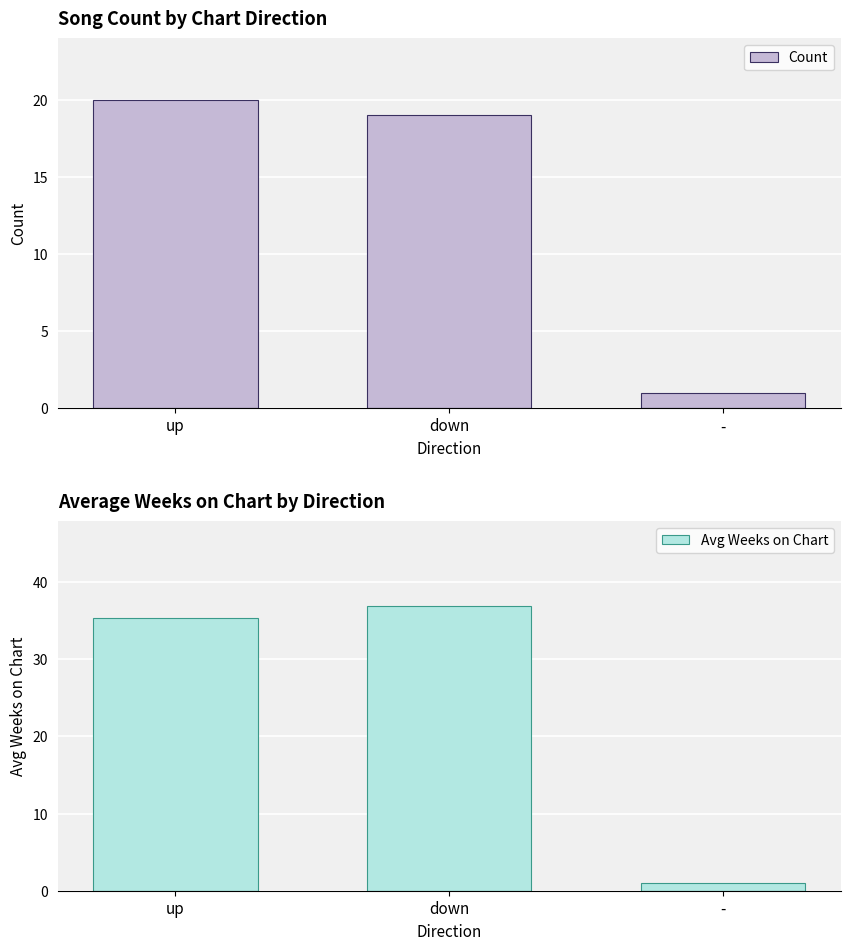

At which category is the sum across all series the highest?

down